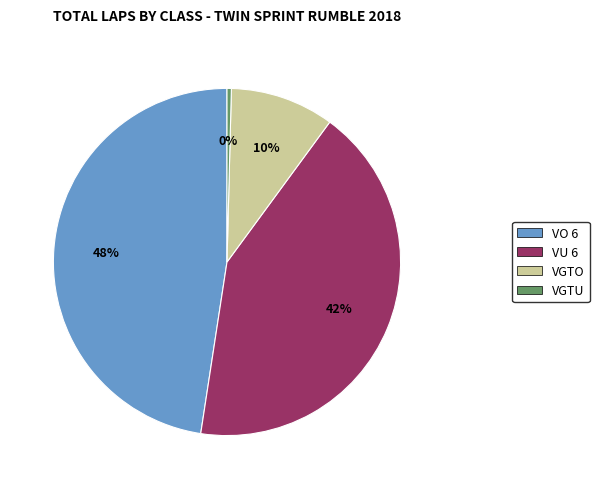

Does any single category account for the majority?

No